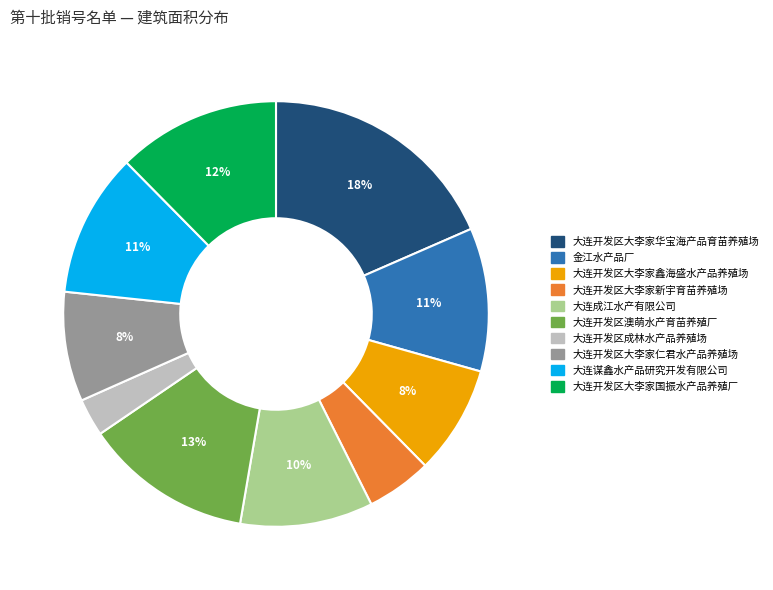

Is the sum of 大连成江水产有限公司 and 大连开发区大李家鑫海盛水产品养殖场 greater than half?

No